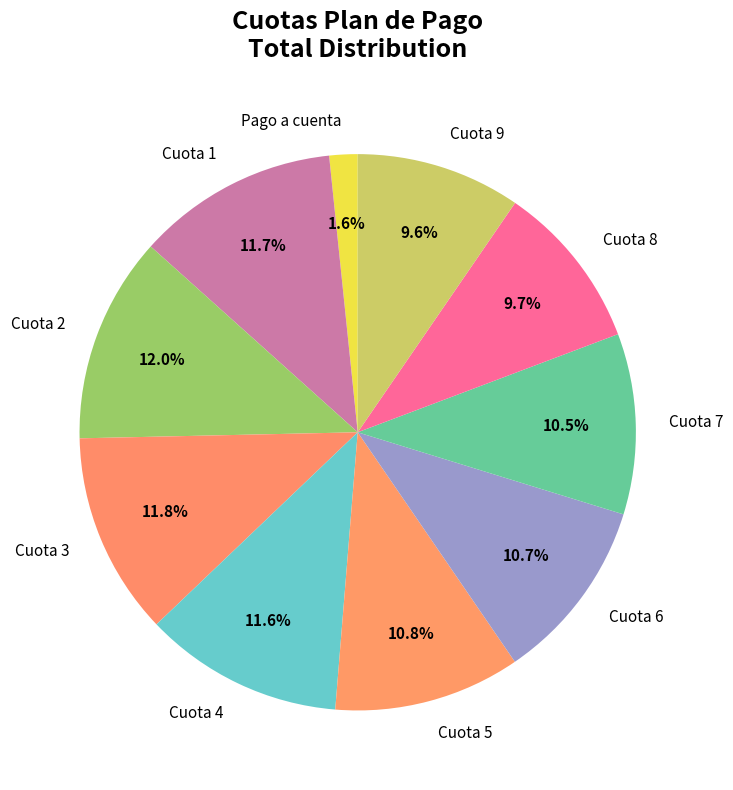

Count the number of slices in the pie.

10